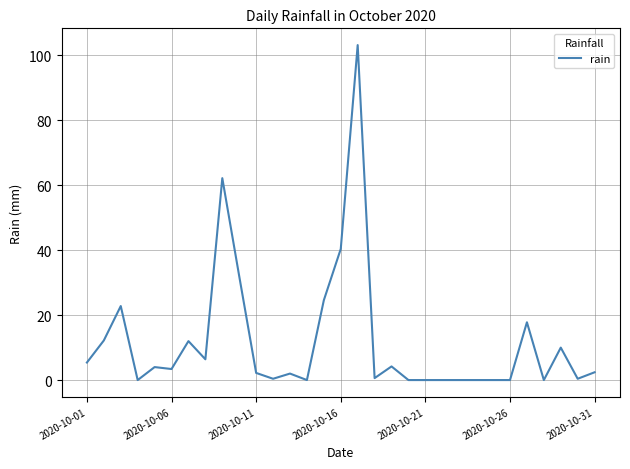

What is the maximum value shown in the chart?

103.2